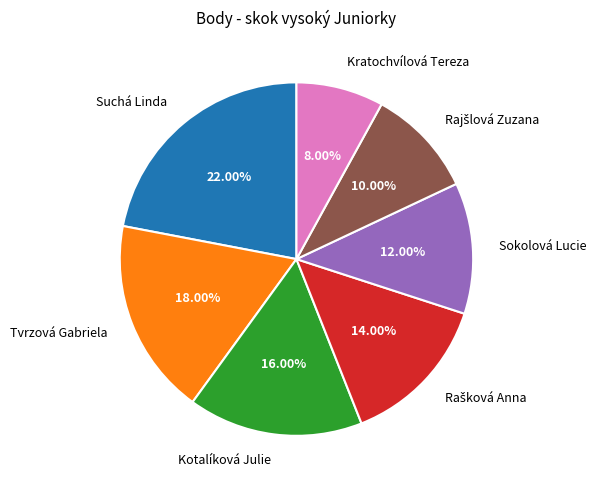

What percentage do Sokolová Lucie and Suchá Linda together represent?

34.0%